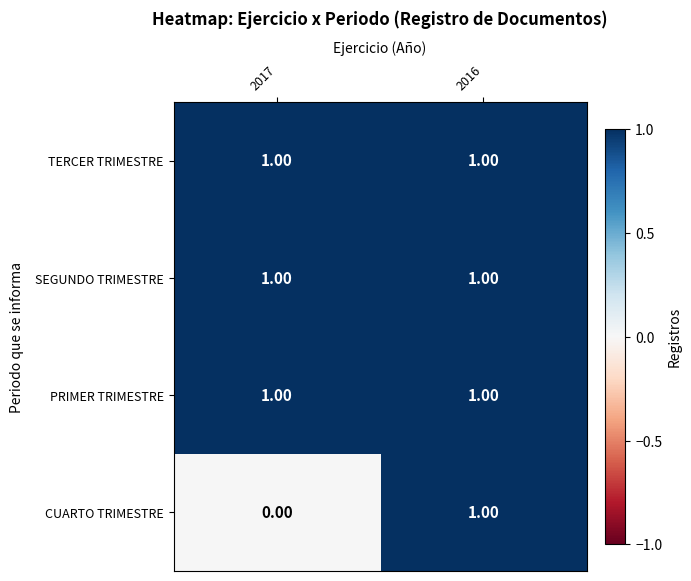

Which series has the widest spread of values?

CUARTO TRIMESTRE